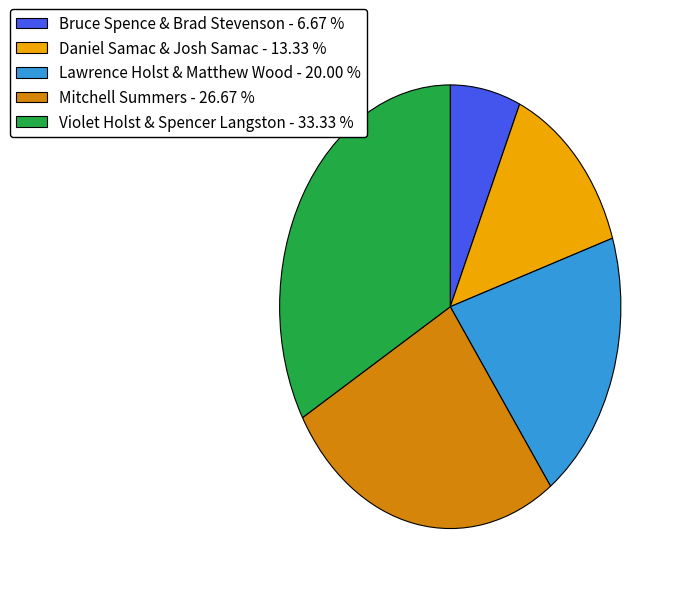

Does any single category account for the majority?

No